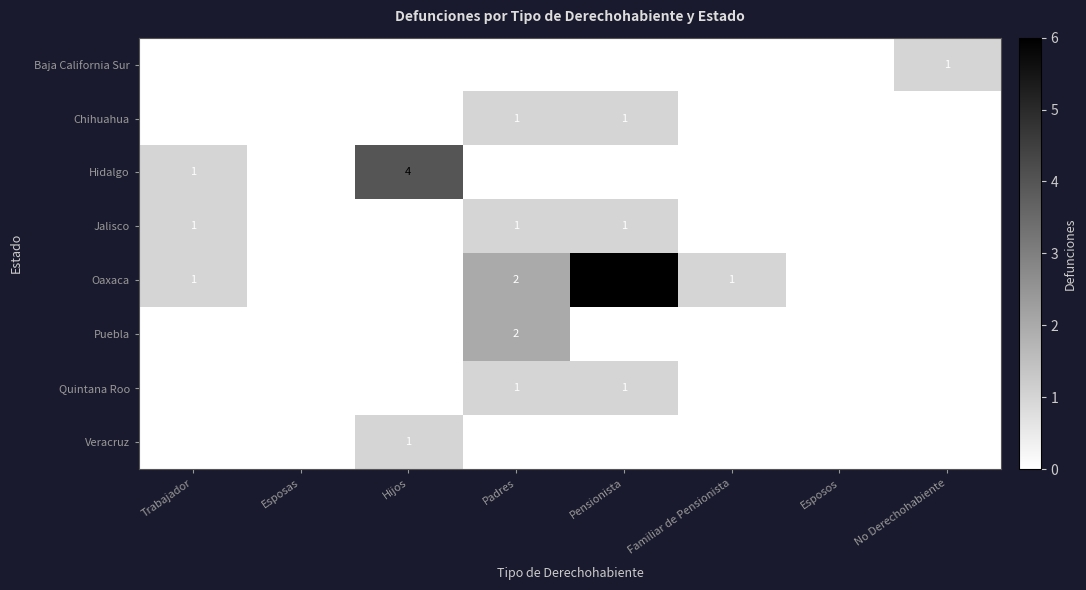

Between Pensionista and Esposos, which series saw the biggest shift?

Oaxaca